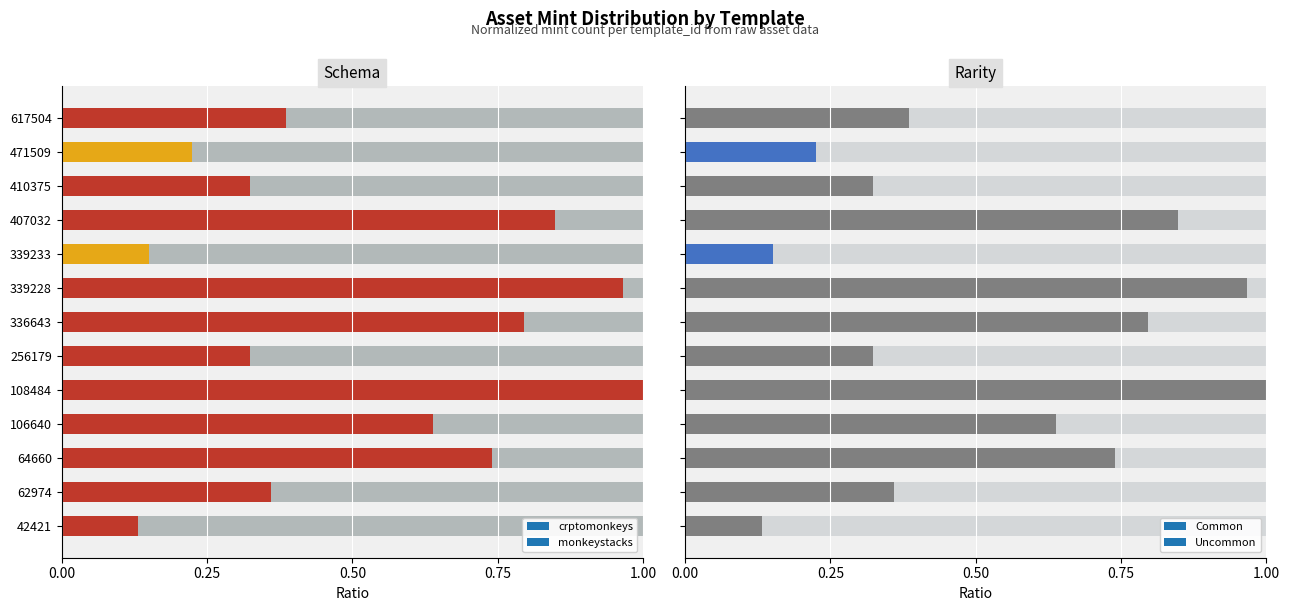

The chart shows a value of 1.0 at 106640. True or false?

False